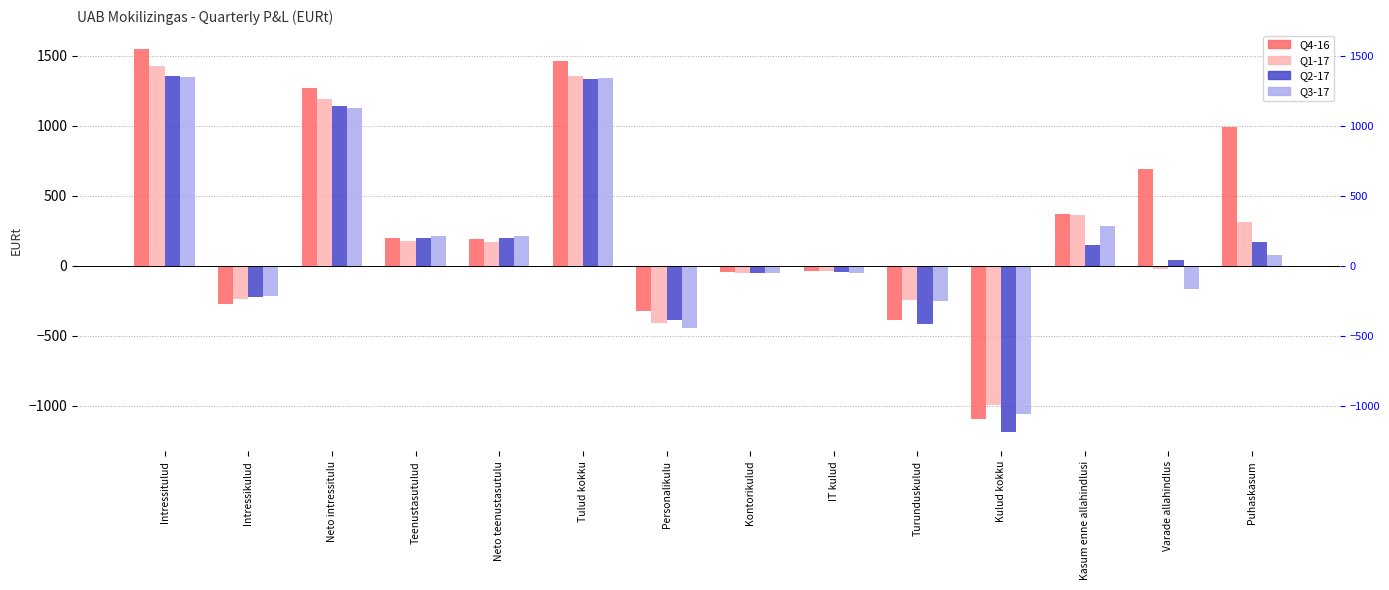

Rank the series by their maximum value, from highest to lowest.

Q4-16, Q1-17, Q2-17, Q3-17